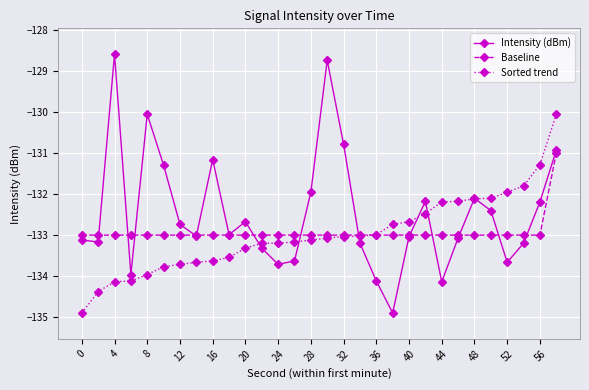

List the series in order of their peak value, highest first.

Intensity (dBm), Sorted trend, Baseline